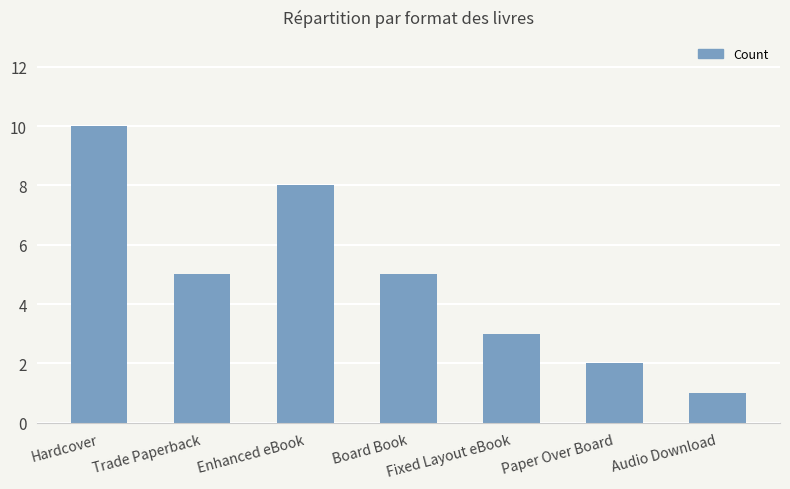

What is the smallest value displayed?

1